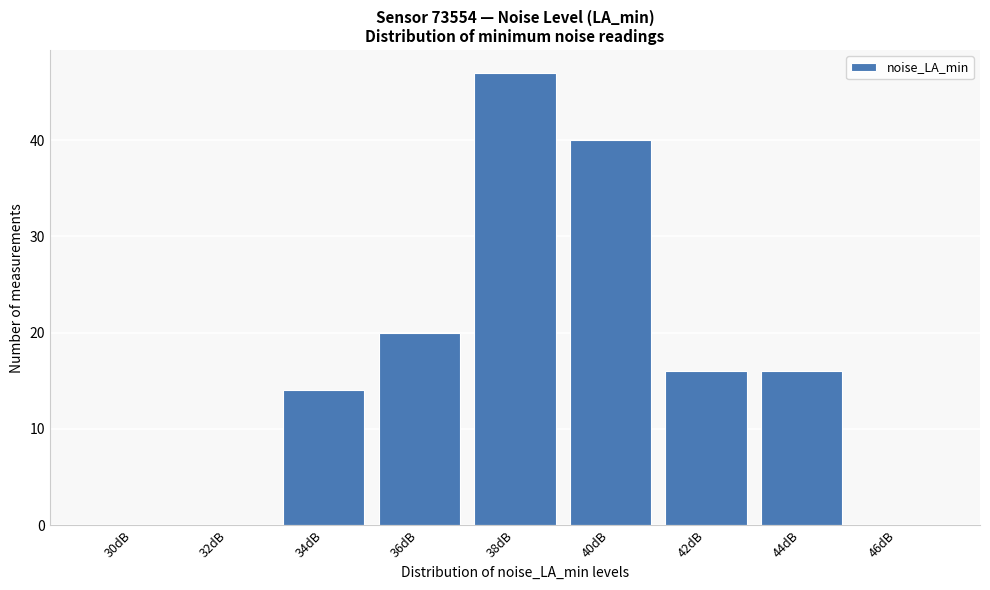

Reading left to right, transcribe all the data shown in this chart.

30dB=0	32dB=0	34dB=14	36dB=20	38dB=47	40dB=40	42dB=16	44dB=16	46dB=0